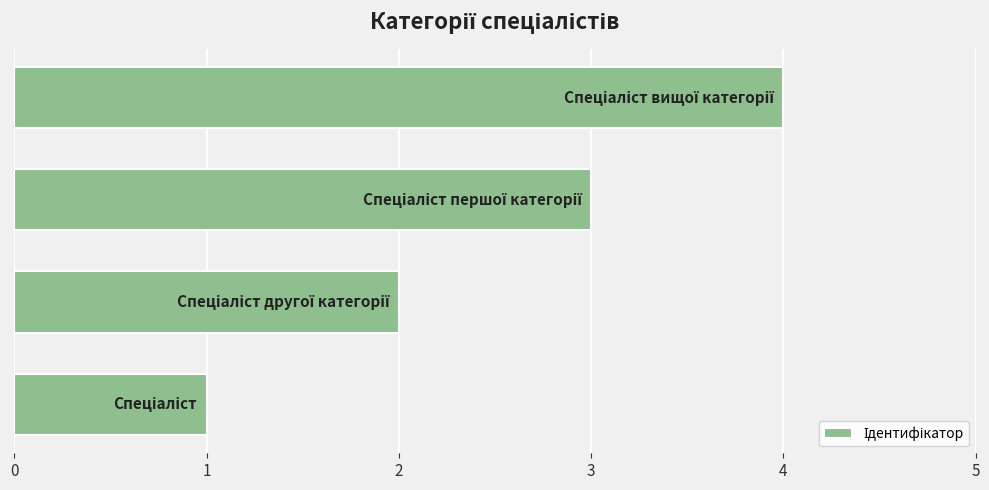

What is the sum of all values?

10